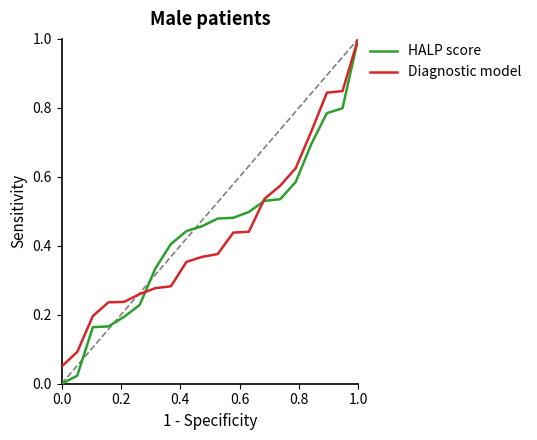

What is the highest value of the HALP score series?

1.0